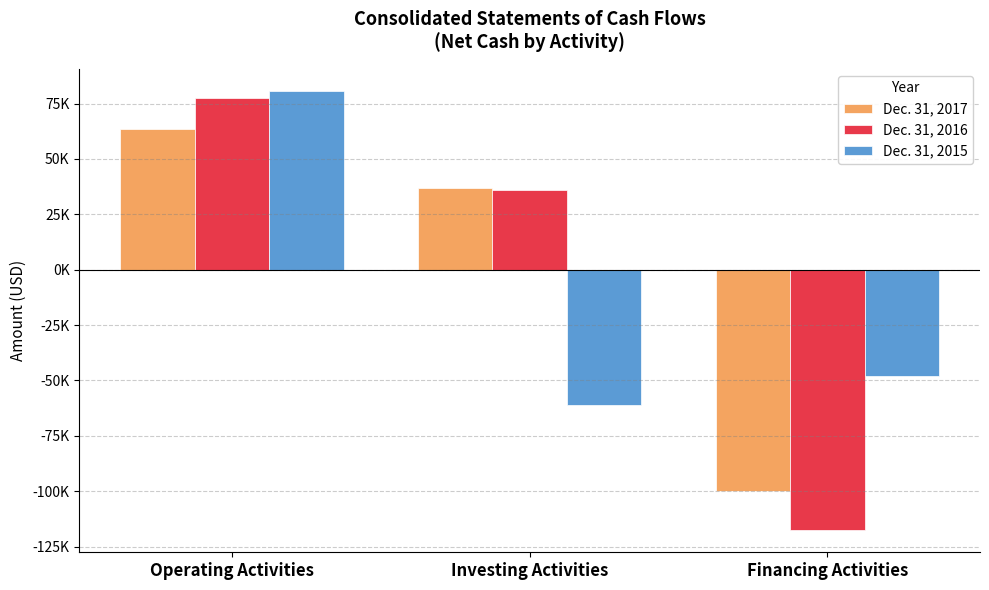

Rank the series by their maximum value, from highest to lowest.

Dec. 31, 2015, Dec. 31, 2016, Dec. 31, 2017